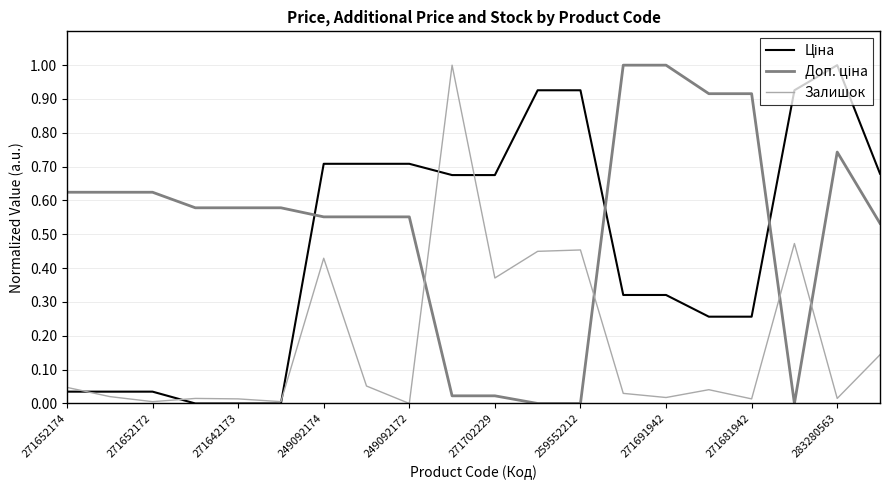

What is the greatest value displayed?

1.0